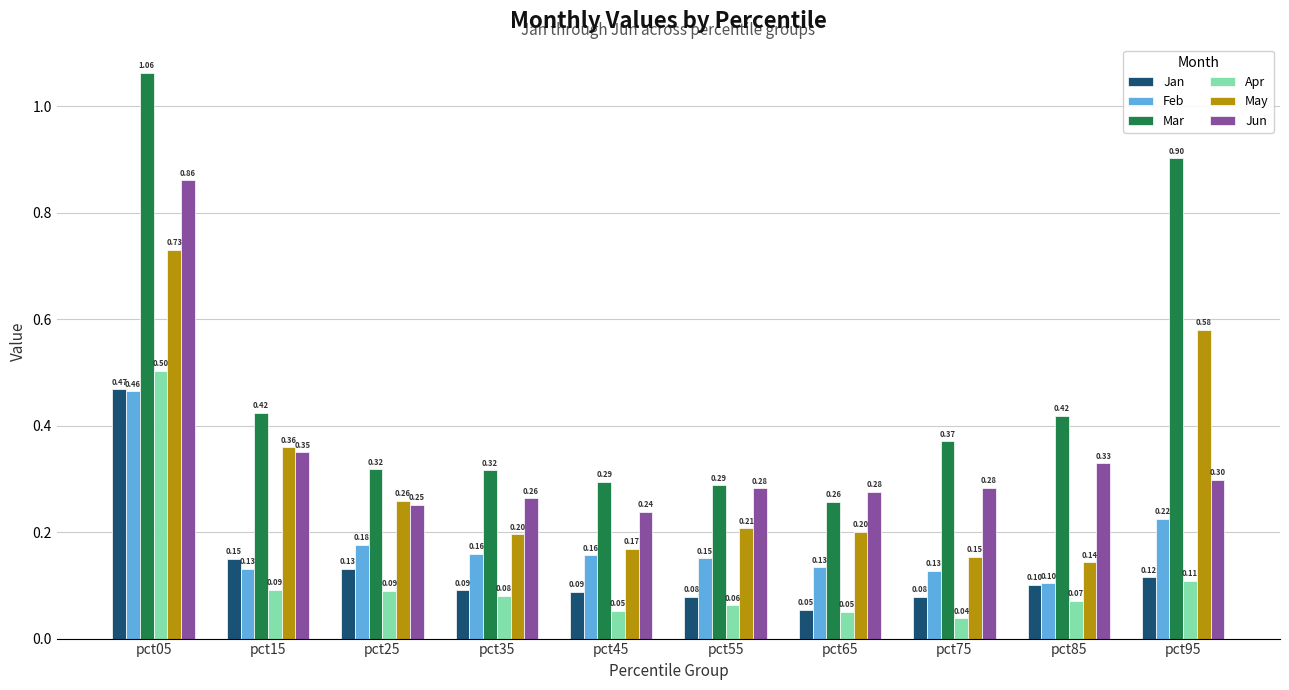

Which label corresponds to the largest value in the chart?

pct05